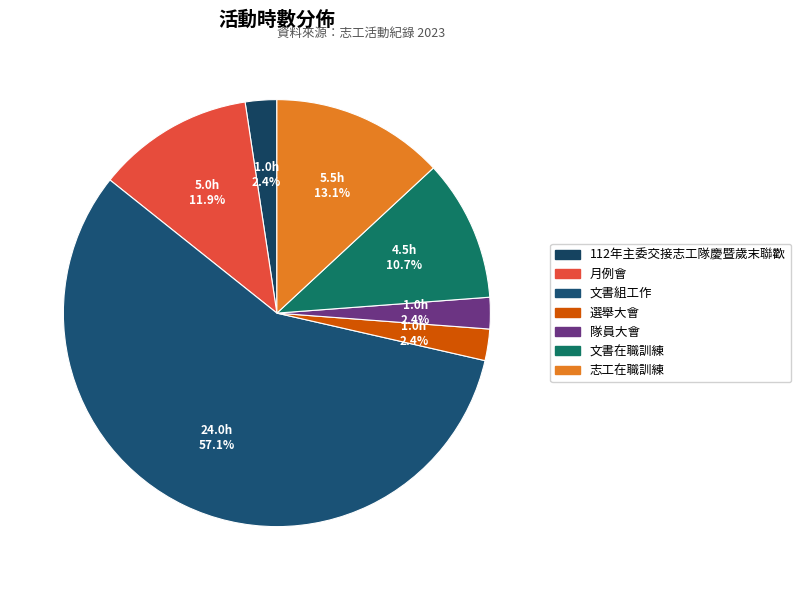

How many segments does this pie chart have?

7